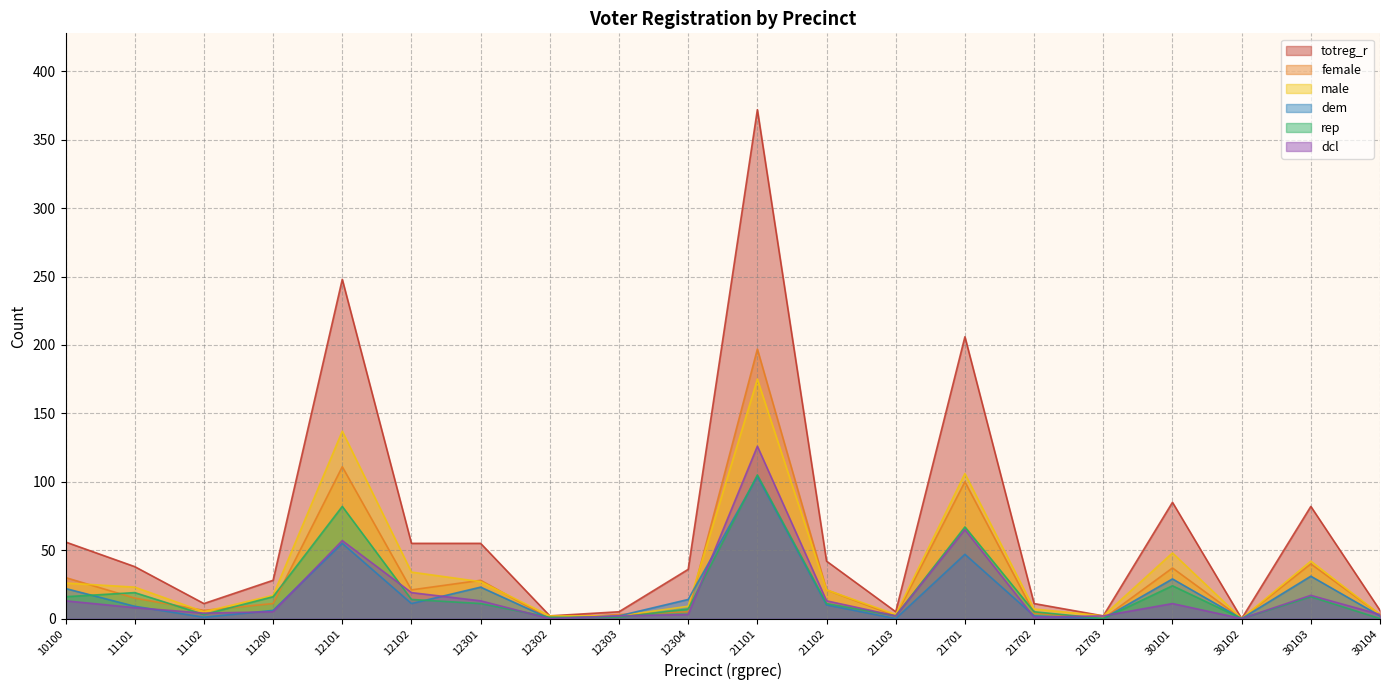

What is the difference between the highest and lowest values at 10100?

43